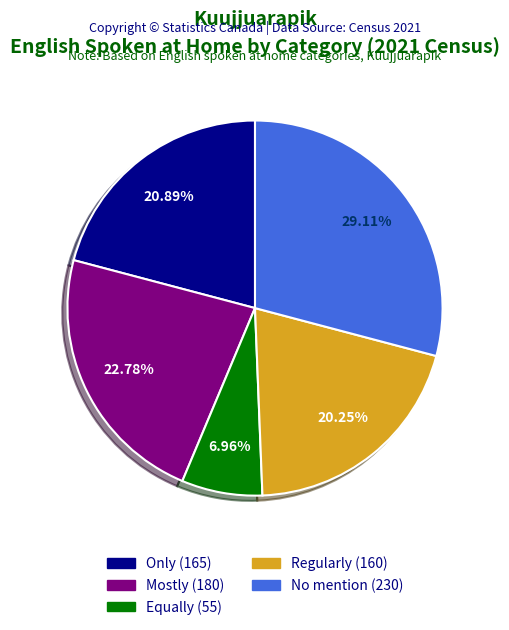

Approximately how many times larger is the value at Equally compared to Mostly?

0.3